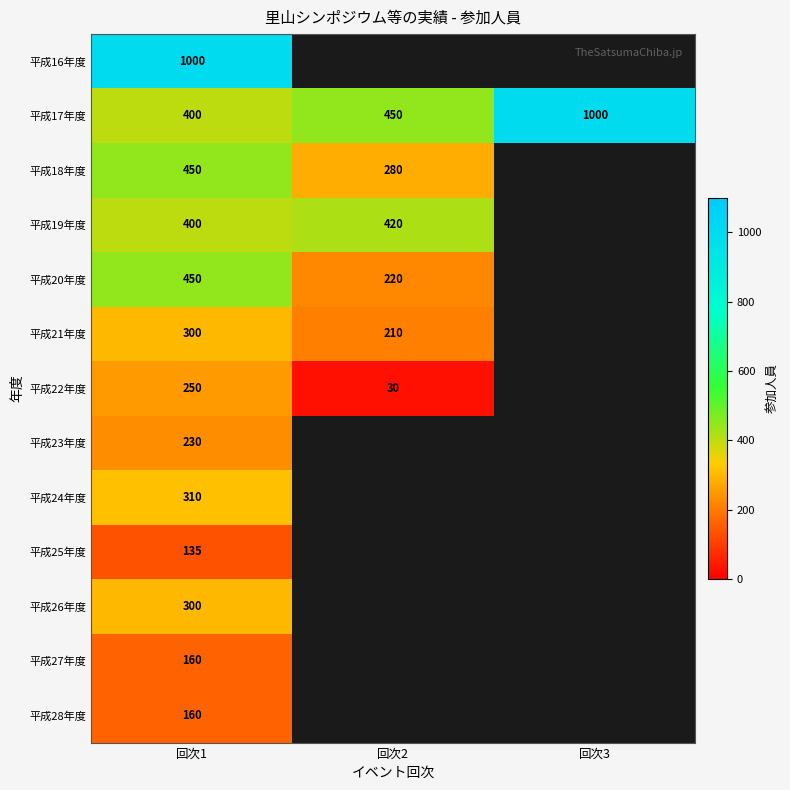

Which has a higher value, 回次3 or 回次2?

回次2